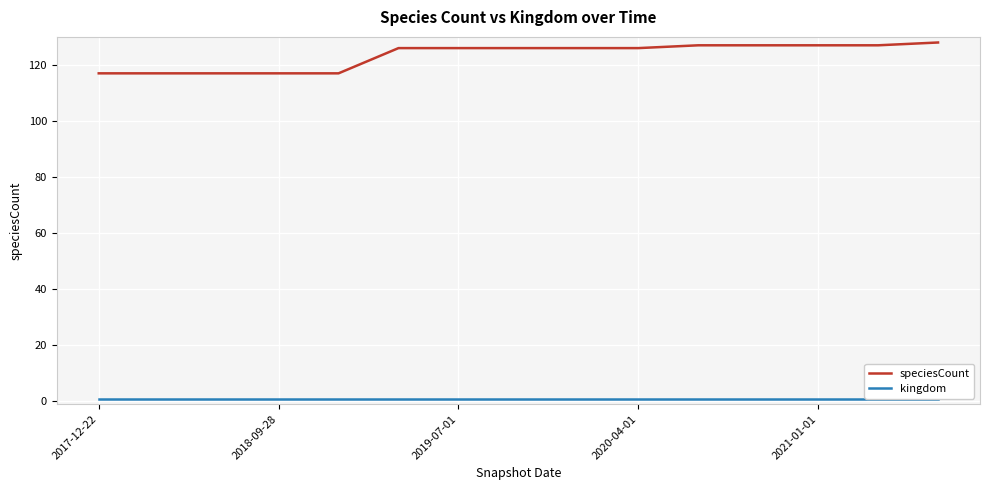

True or false: speciesCount and kingdom intersect in this chart.

False